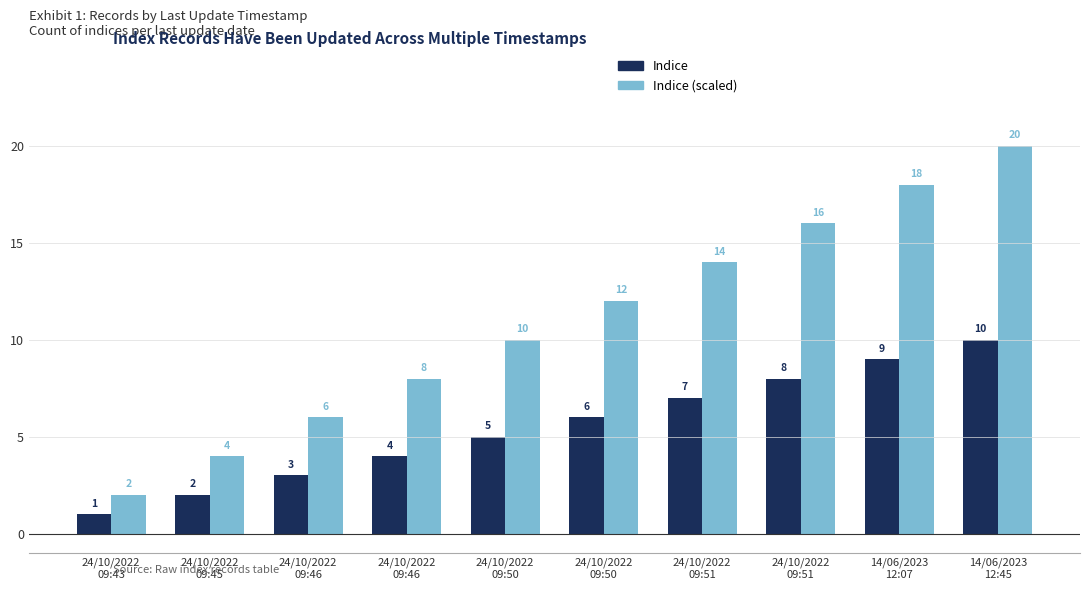

At which category is the sum across all series the highest?

14/06/2023
12:45